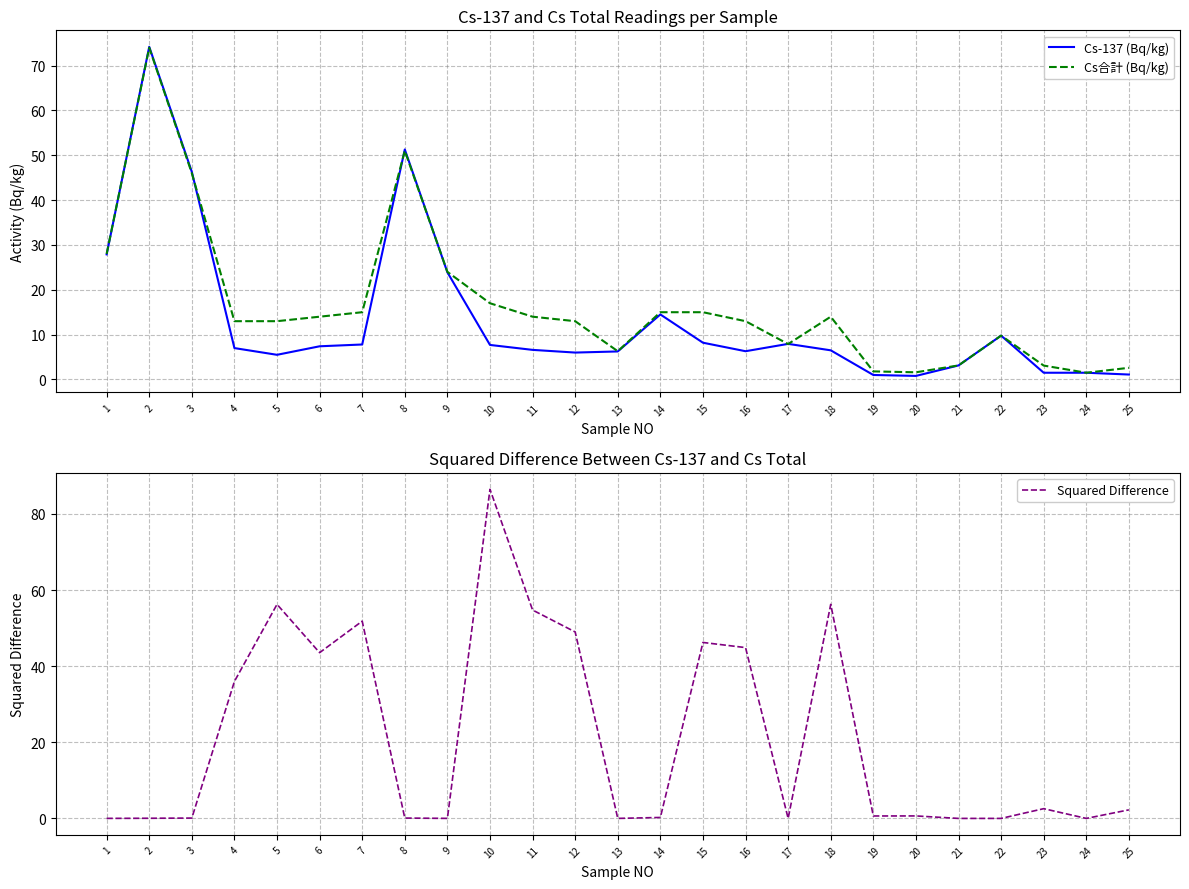

Does the chart display data point markers on the line(s)?

No